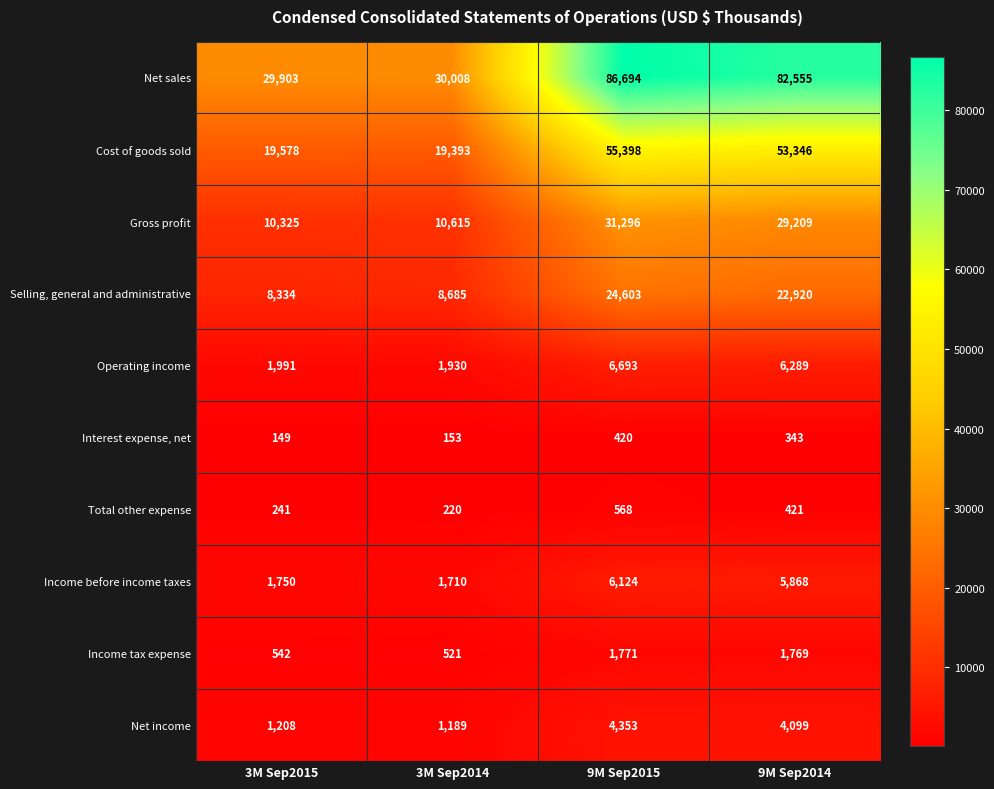

What is the sum of the Income before income taxes values at 3M Sep2015 and 9M Sep2015?

7874